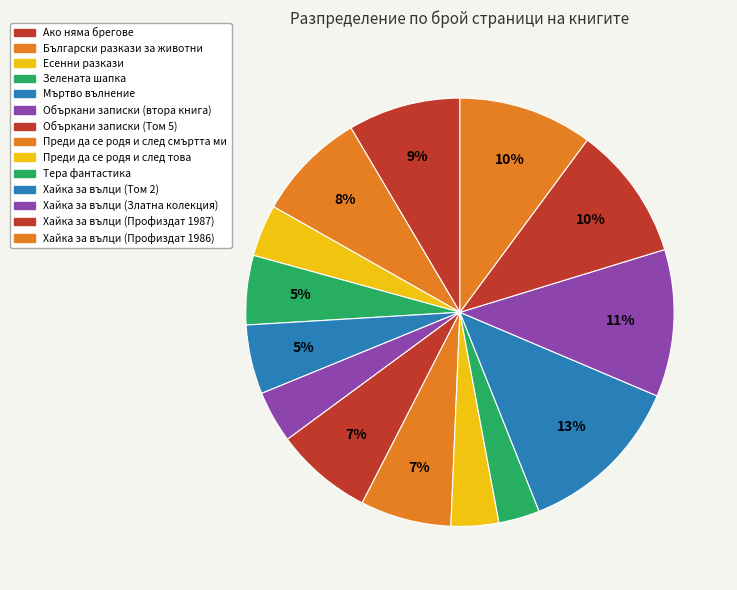

Which has a higher value, Тера фантастика or Преди да се родя и след смъртта ми?

Преди да се родя и след смъртта ми